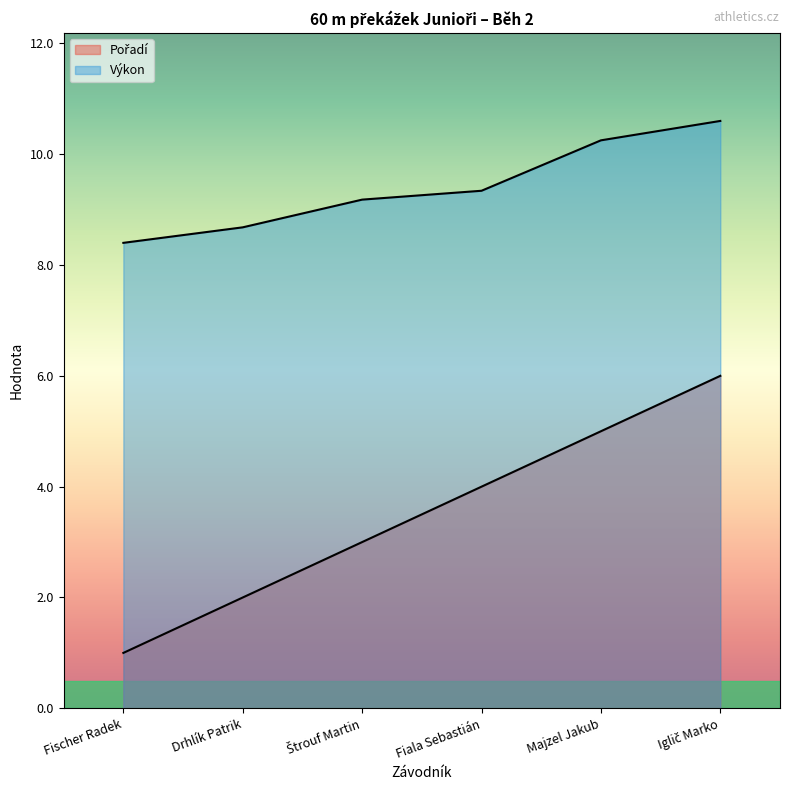

True or false: Výkon and Pořadí intersect in this chart.

False